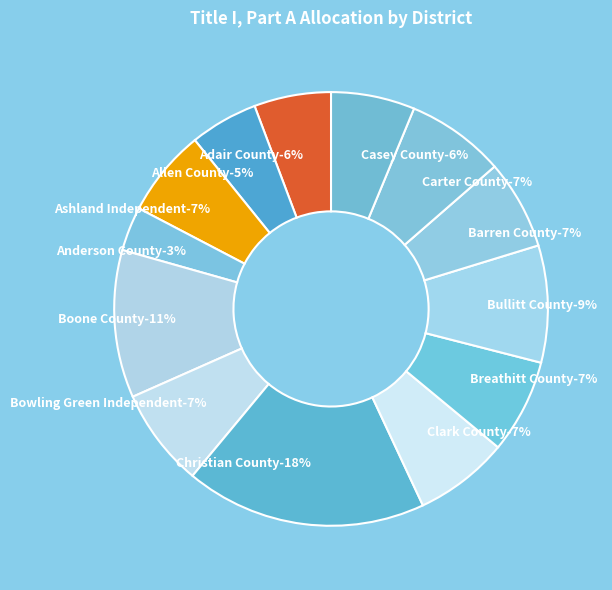

What percentage is the Boone County slice, to the nearest percent?

11%